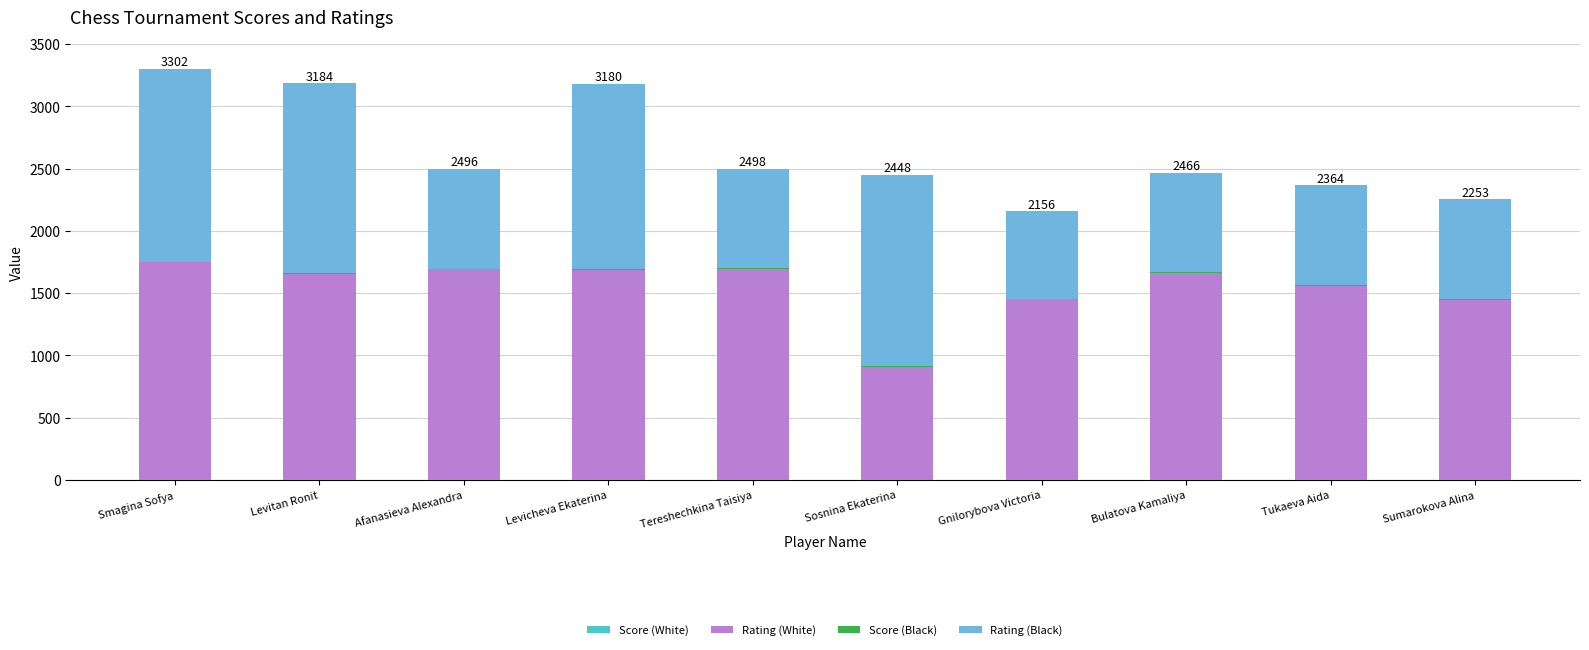

Which series has the largest total across all categories?

Rating (White)